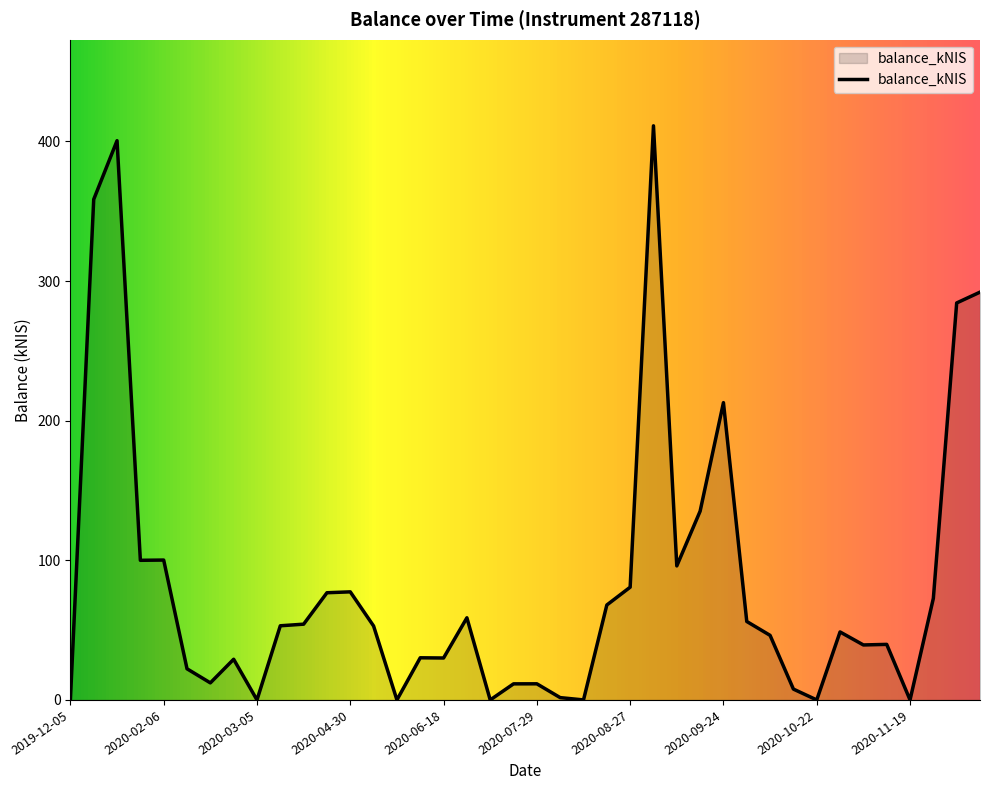

What is the difference between the maximum and minimum values?

411.2